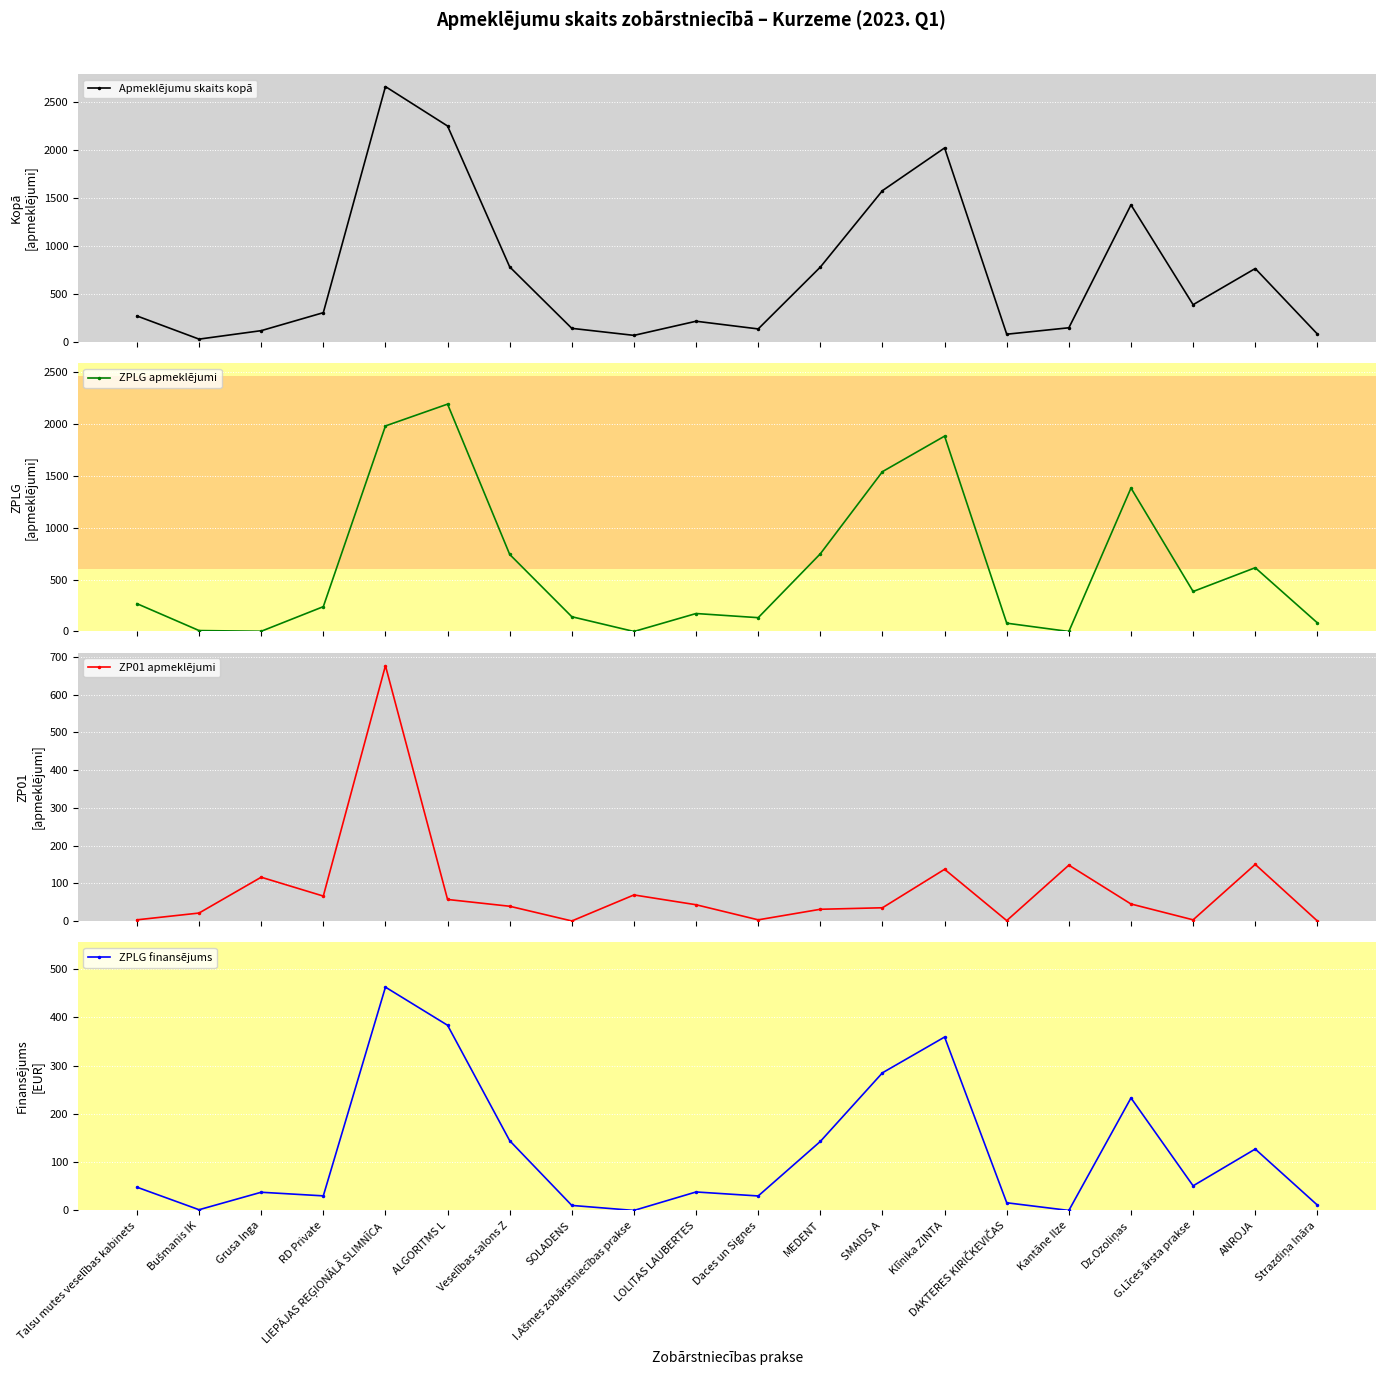

True or false: ZPLG finansējums has more than 1 interior local peaks.

True